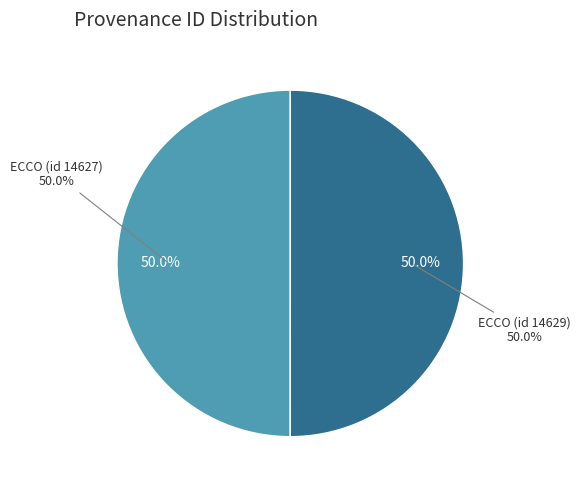

How many slices are in this pie chart?

2